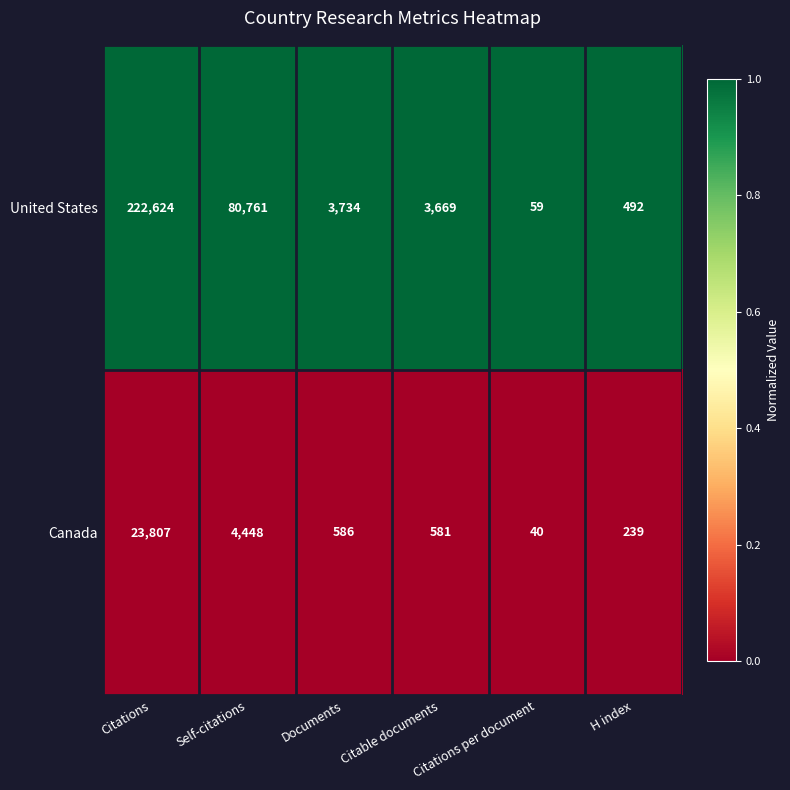

What is the difference between the highest and lowest values at Self-citations?

76313